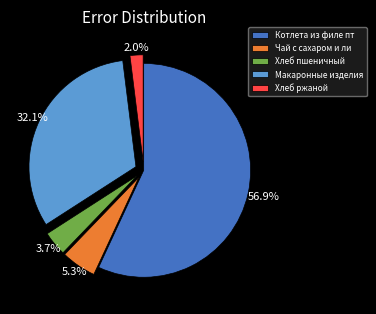

Rank the categories by value from highest to lowest.

Котлета из филе пт, Макаронные изделия, Чай с сахаром и ли, Хлеб пшеничный, Хлеб ржаной